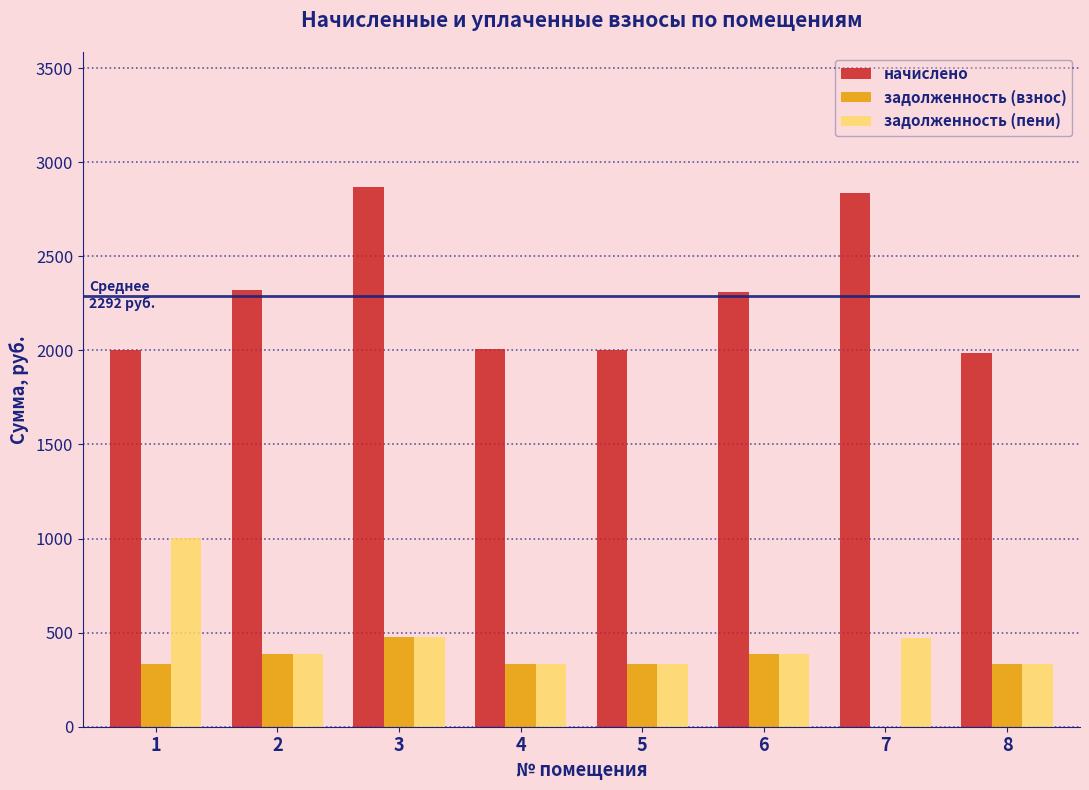

Which series changed the most between 1 and 6?

задолженность (пени)